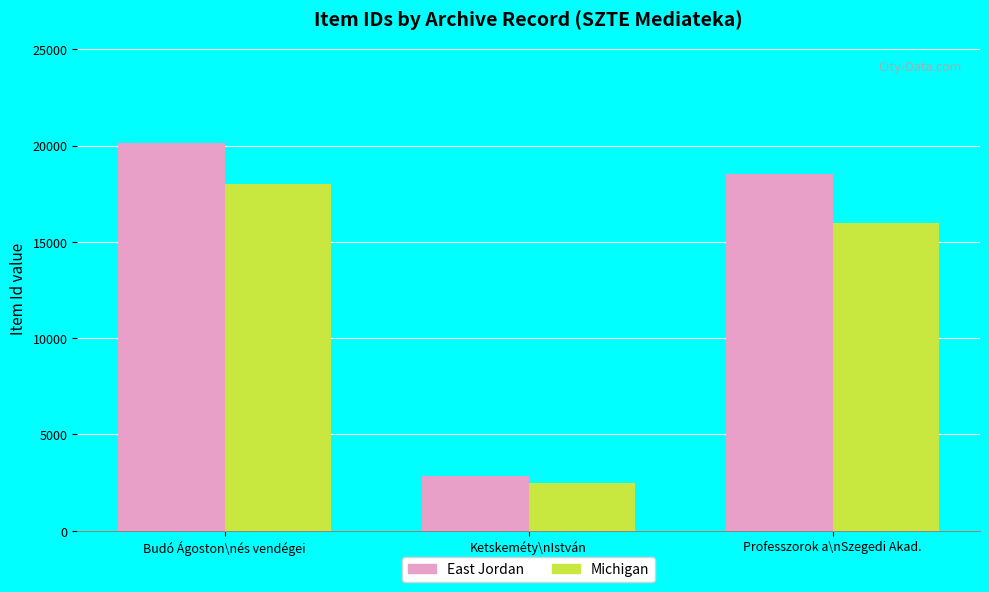

Rank the series at Professzorok a\nSzegedi Akad. from lowest to highest value.

Michigan, East Jordan